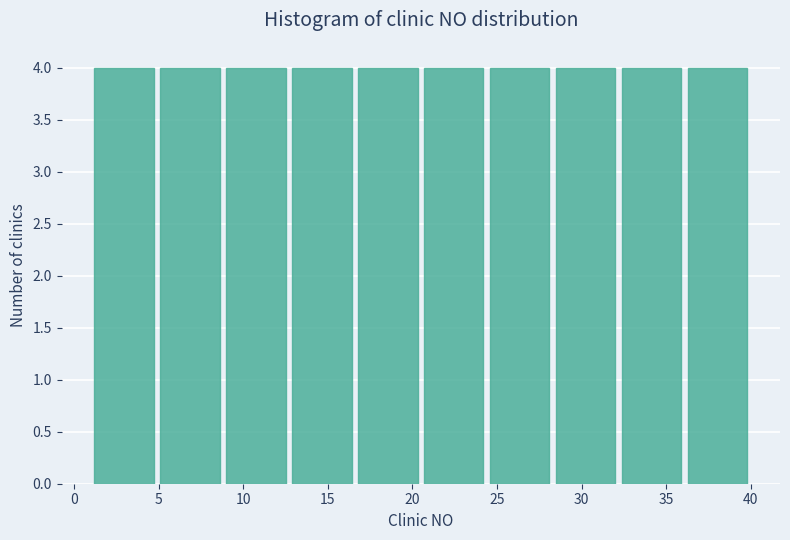

Reading left to right, list every bar in this chart as the range it spans on the x-axis followed by its height. Neither the bar edges nor the heights are printed on the chart, so give them approximately, as read against the axes.

1.0 to 4.9: 4
4.9 to 8.8: 4
8.8 to 12.7: 4
12.7 to 16.6: 4
16.6 to 20.5: 4
20.5 to 24.4: 4
24.4 to 28.3: 4
28.3 to 32.2: 4
32.2 to 36.1: 4
36.1 to 40.0: 4